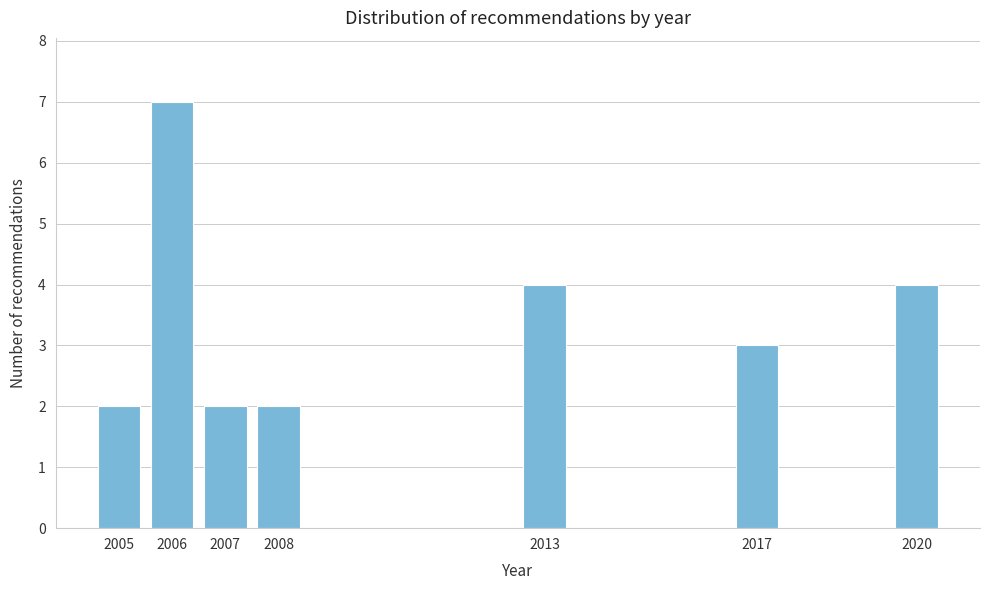

Reading left to right, transcribe all the data shown in this chart.

2	7	2	2	4	3	4